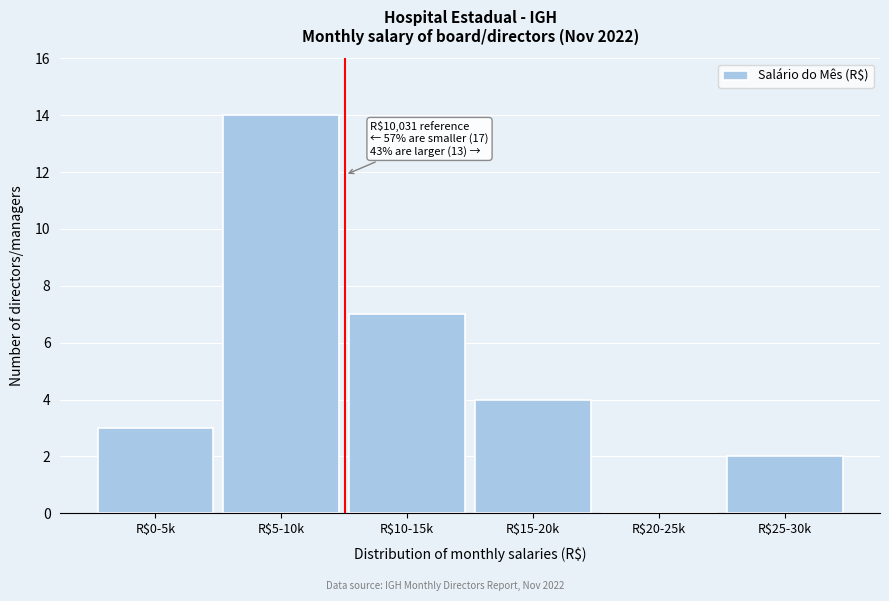

The chart shows a value of 0 at R$20-25k. True or false?

True